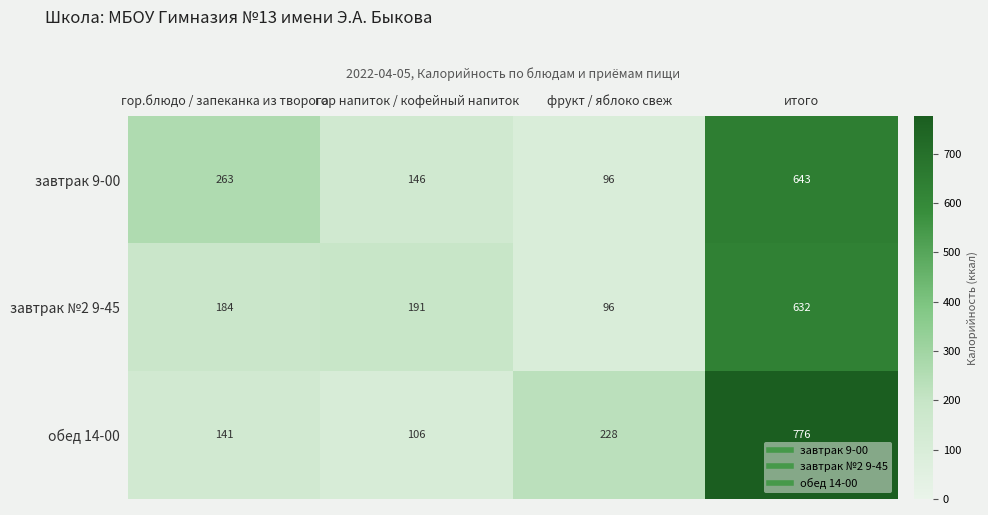

Which series has the largest range (max minus min)?

обед 14-00